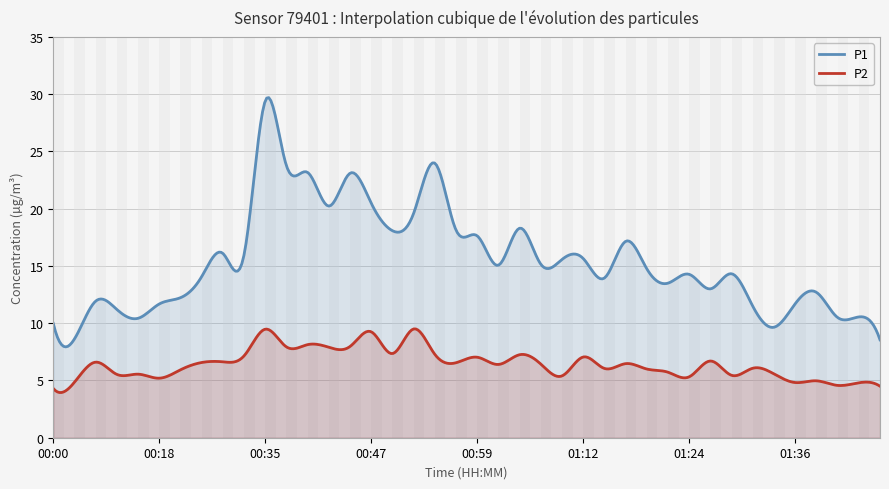

What is the label of the 29th point from the right?

00:37